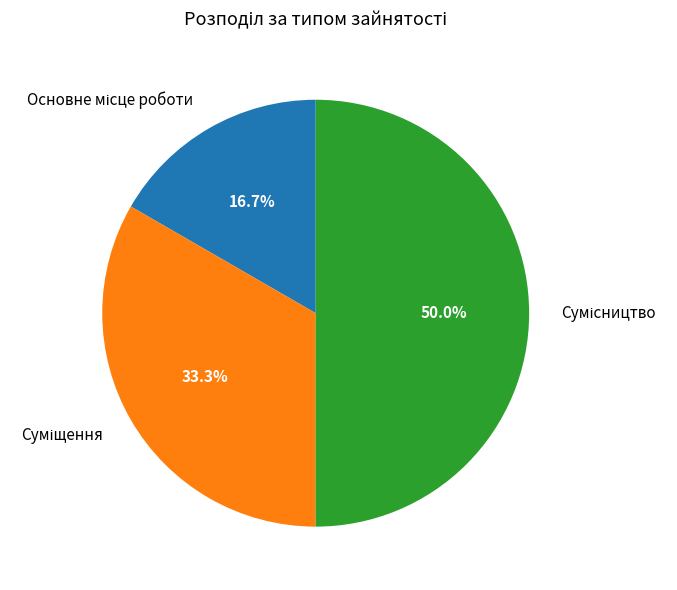

Which category has the biggest portion of the pie?

Сумісництво